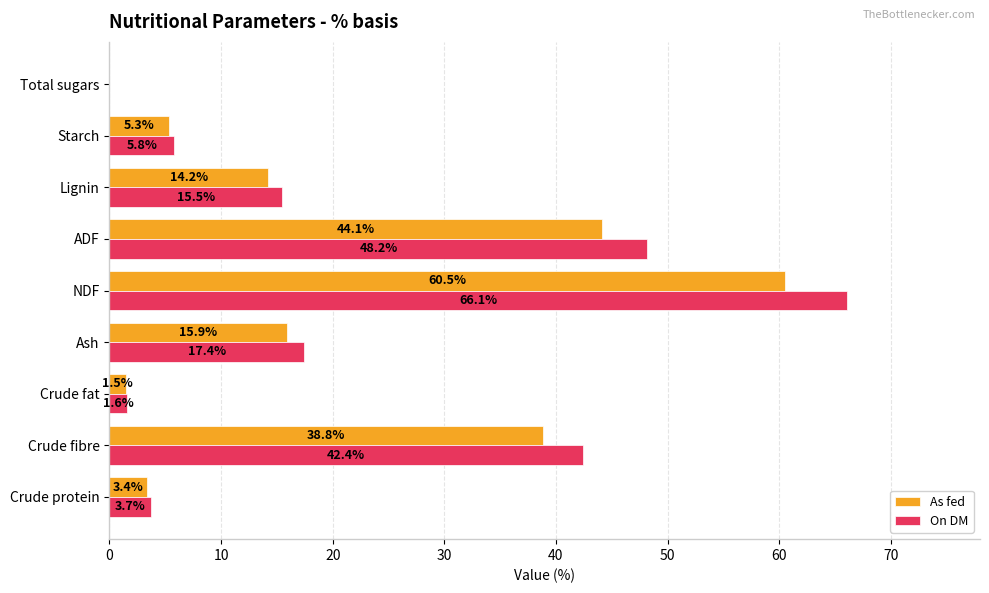

Which series changed the most between Crude fibre and Total sugars?

On DM